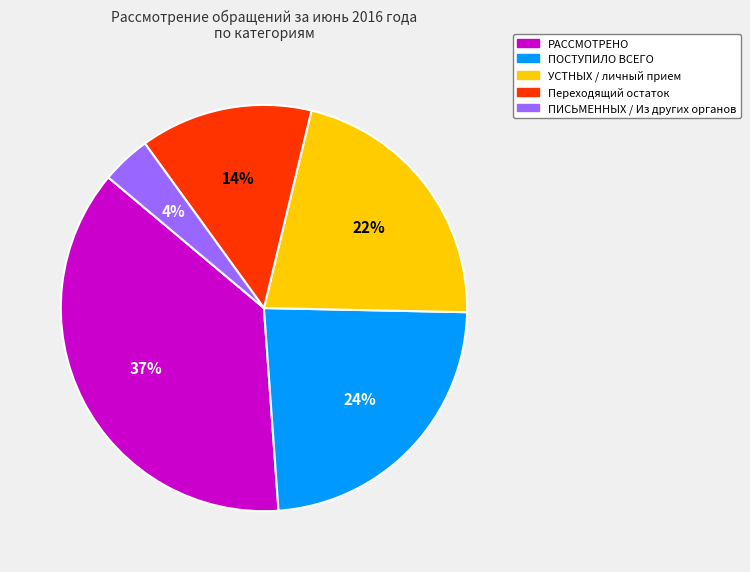

To the nearest percent, what is the difference between the largest and smallest slice percentages?

33%